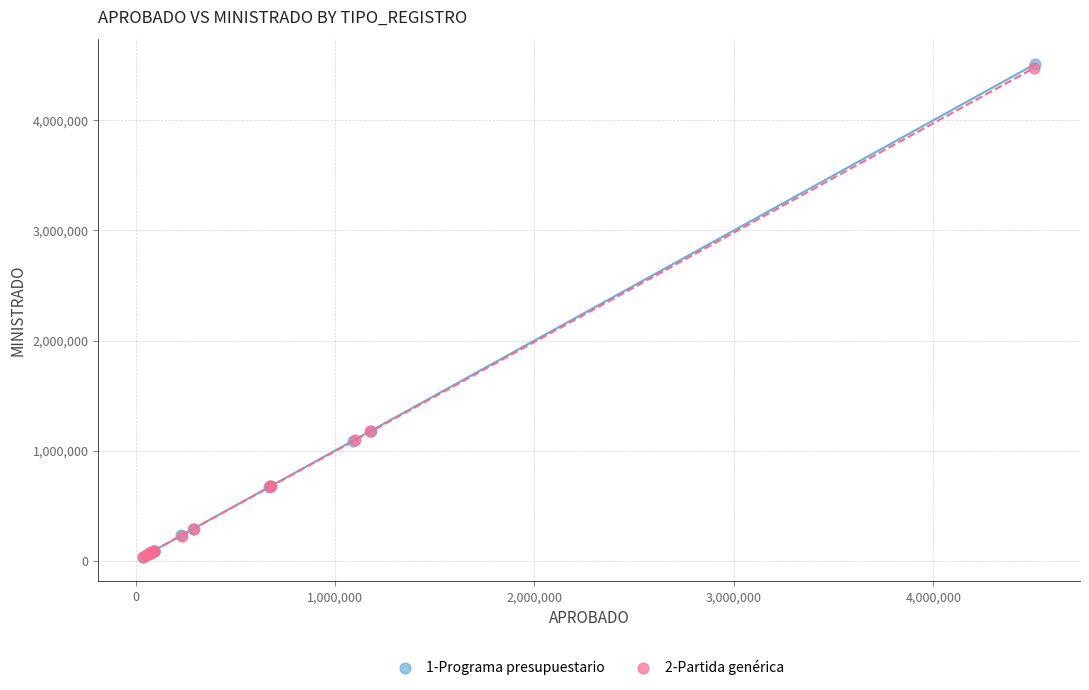

Which series has the widest spread of Y values?

1-Programa presupuestario